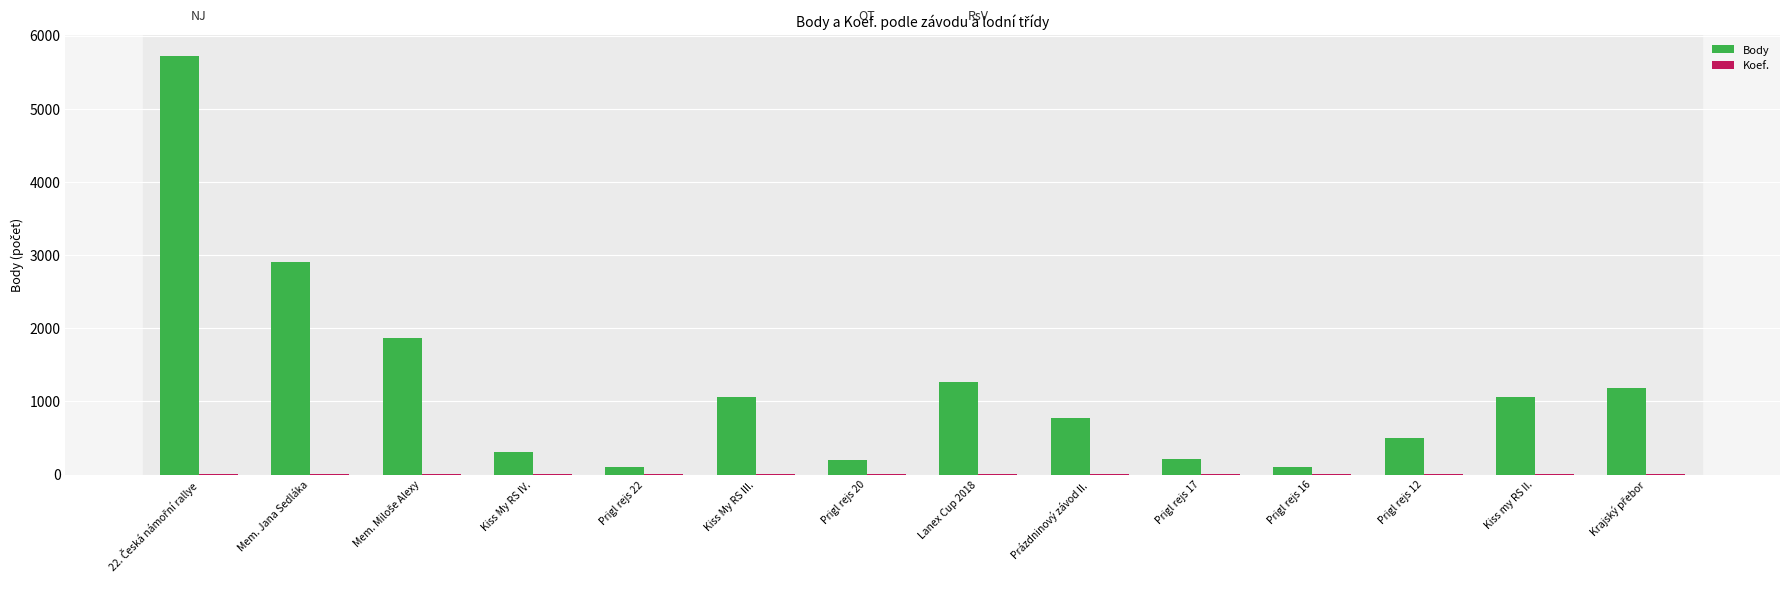

How many categories are shown in the chart?

14